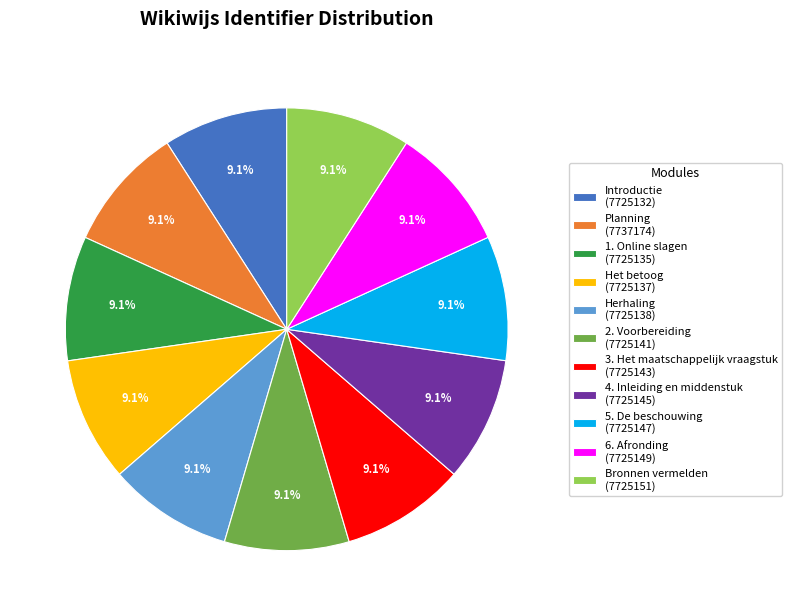

To the nearest percent, what percentage of the pie is Introductie?

9%